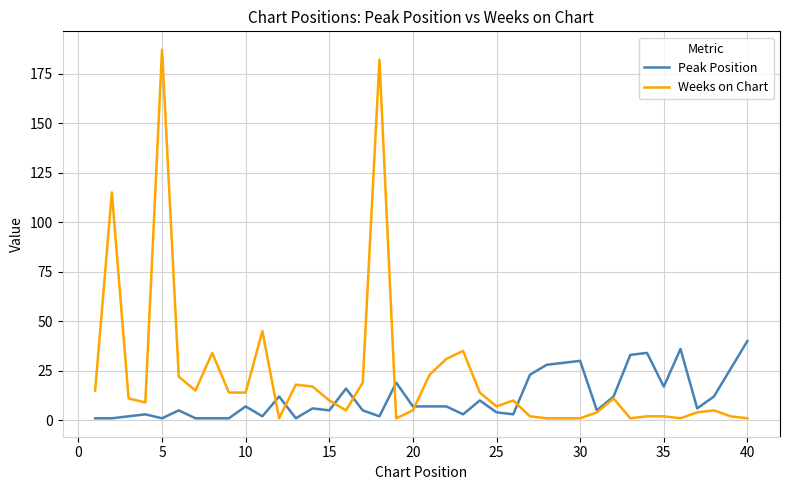

Which series has the largest range (max minus min)?

Weeks on Chart